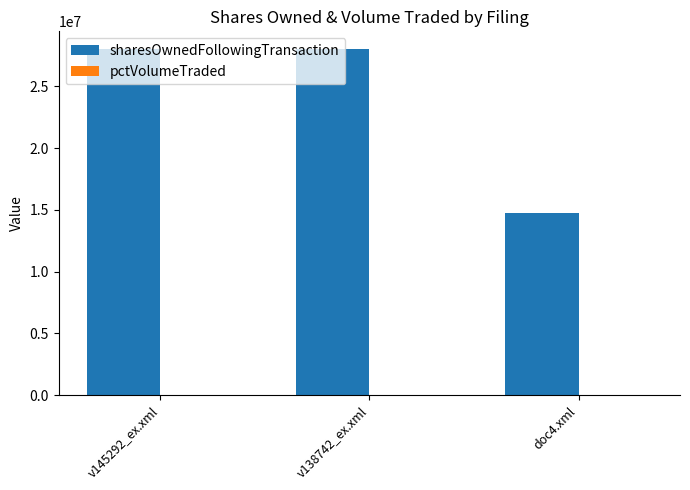

At which label is sharesOwnedFollowingTransaction closest to 21429886?

v145292_ex.xml